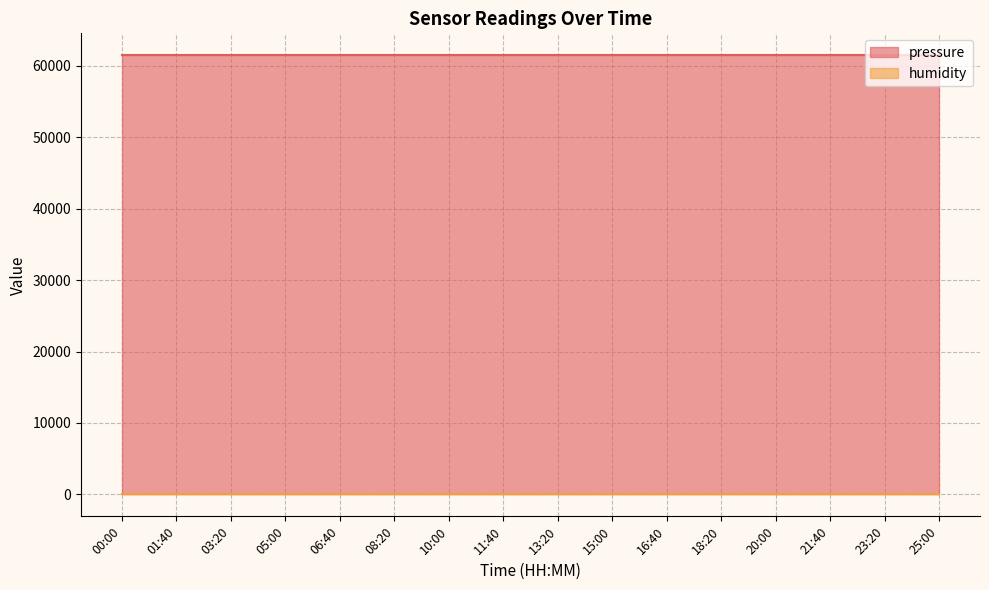

Is it true that pressure equals 88042.0 at 15:00?

False